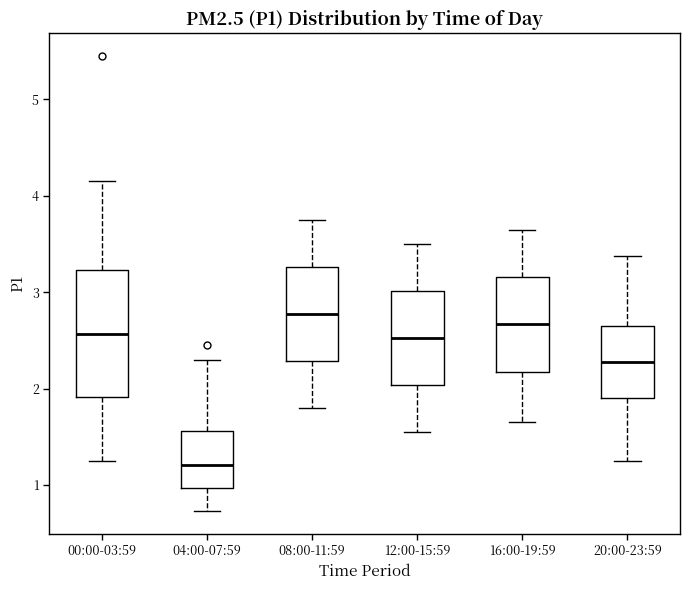

Which box's median line is the highest?

08:00-11:59